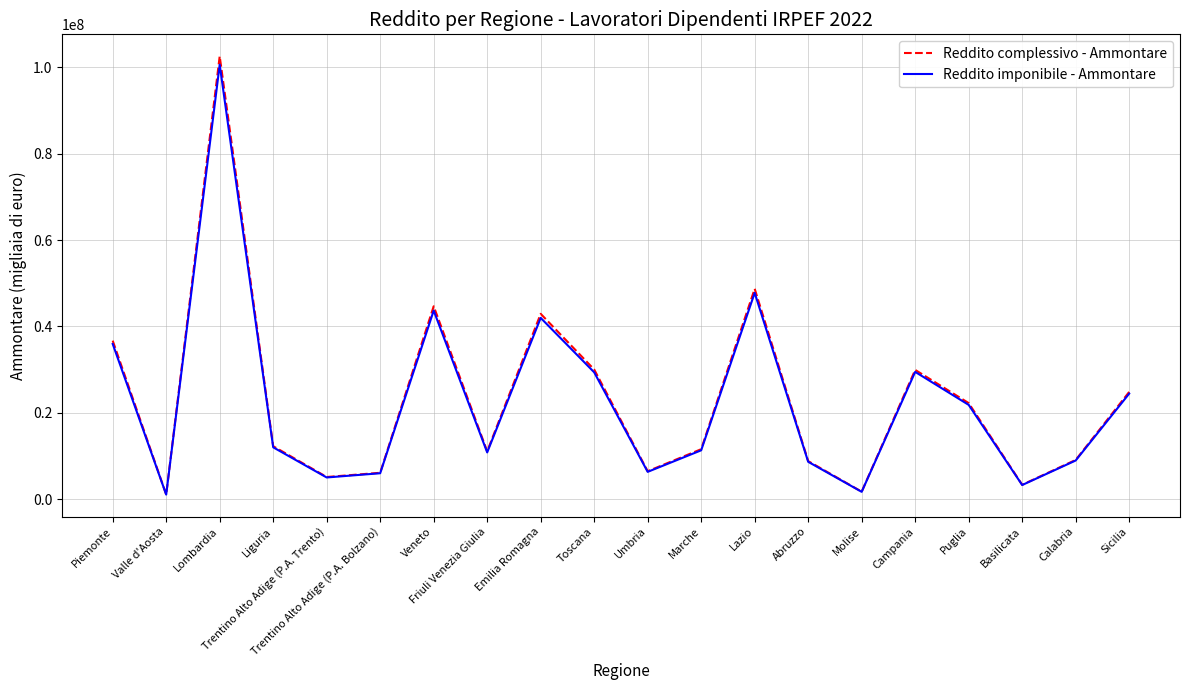

Between Puglia and Calabria, which series saw the biggest shift?

Reddito complessivo - Ammontare